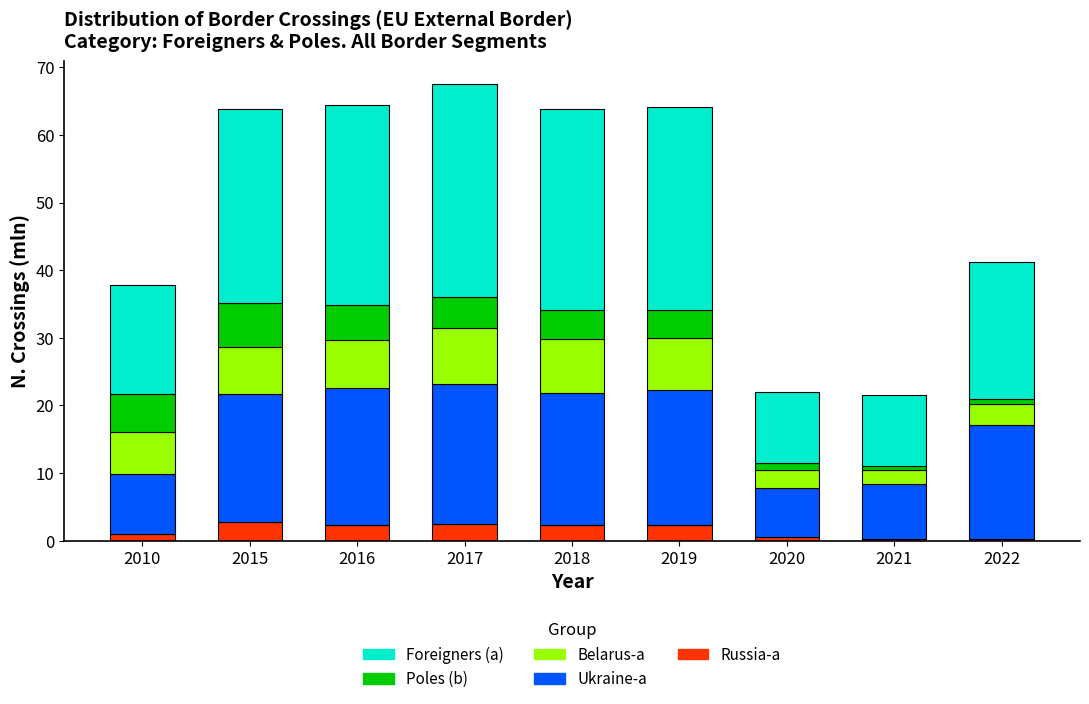

True or false: Russia-a has a value of 2.3 at 2018.

True